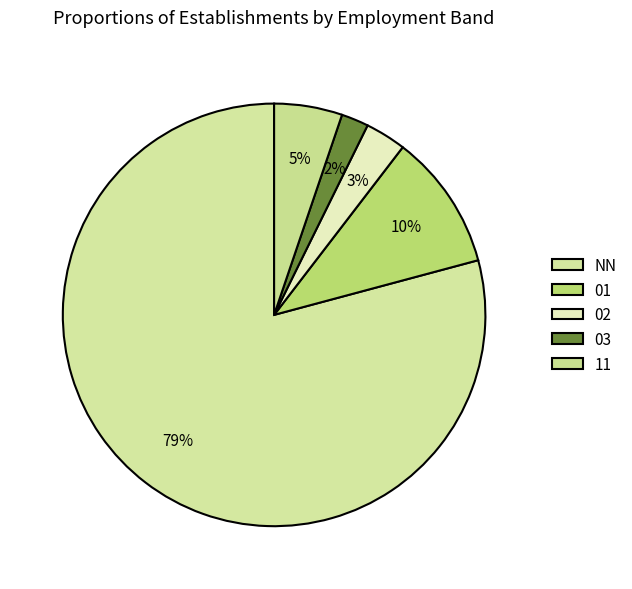

Which category has the smallest portion of the pie?

03